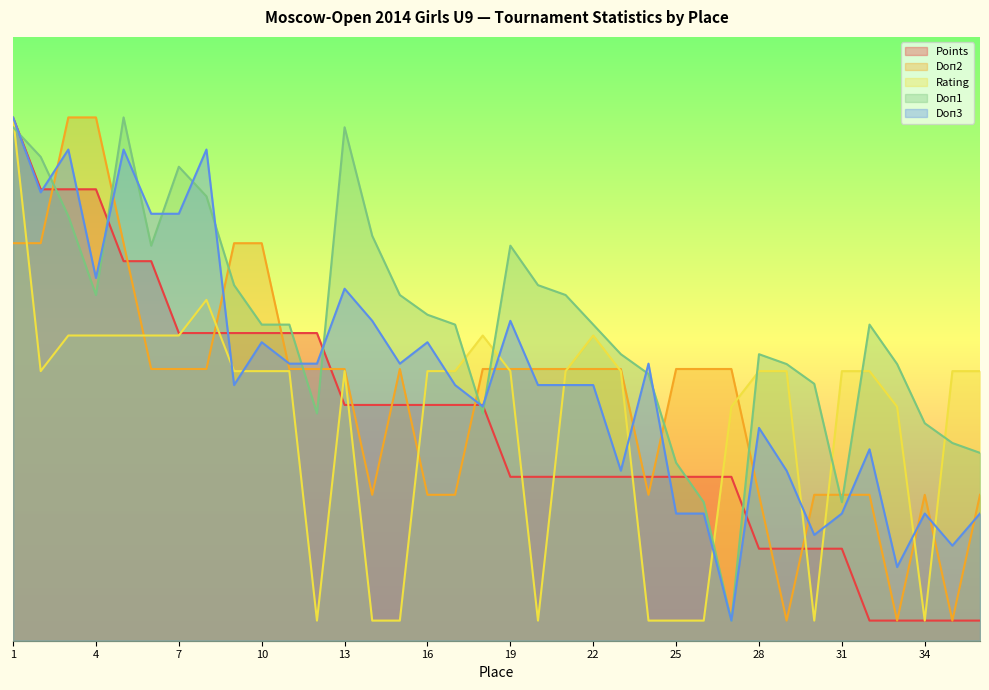

In Rating, how many points are higher than both neighbors (excluding endpoints)?

4